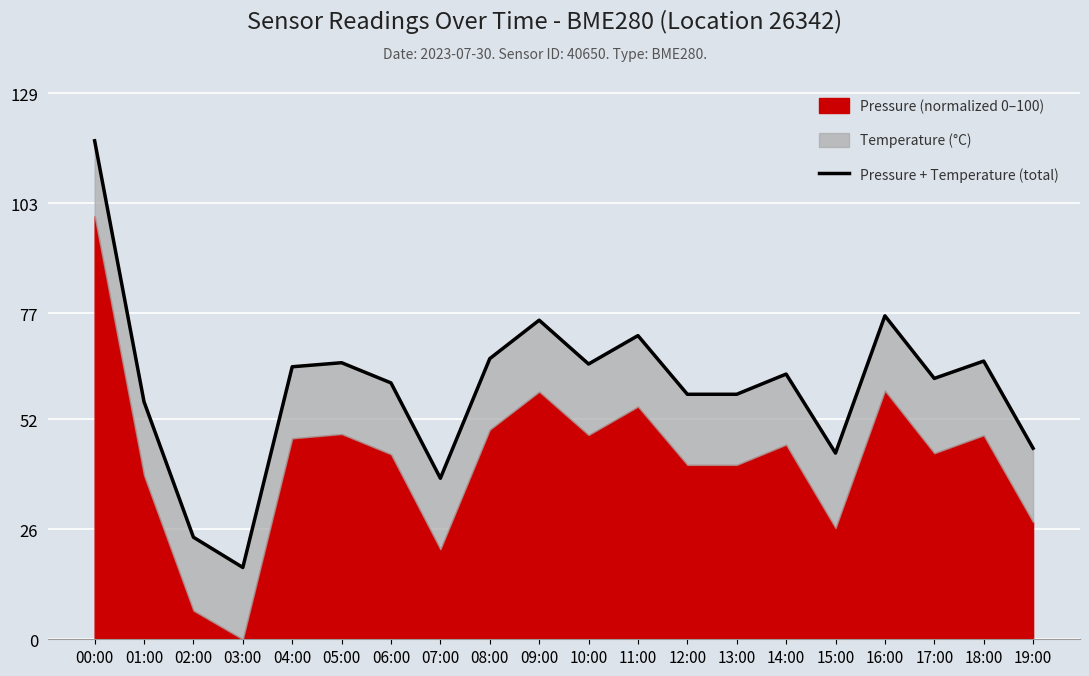

How many values exceed 62?

10